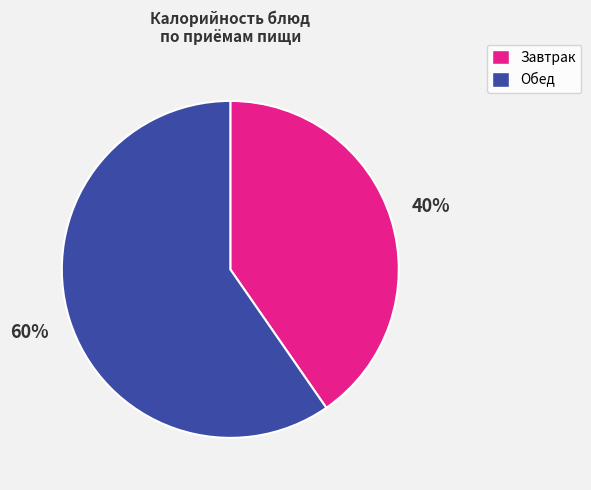

Is there any slice that represents more than half of the pie?

Yes